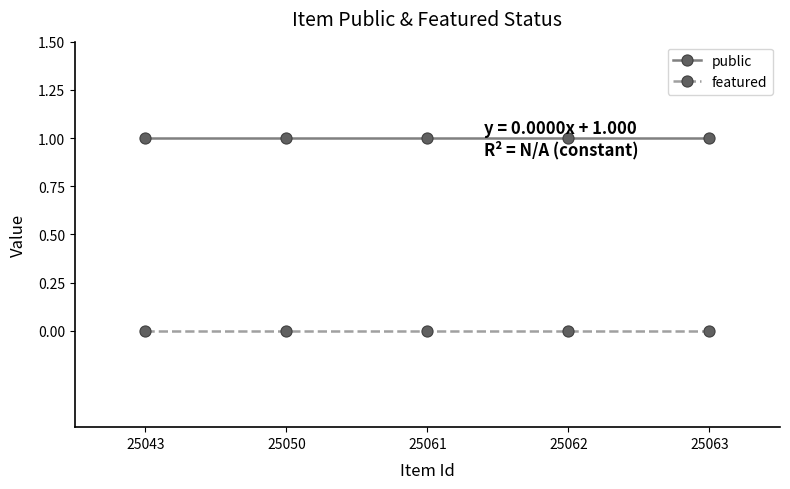

What are all the series names shown in the legend?

public, featured